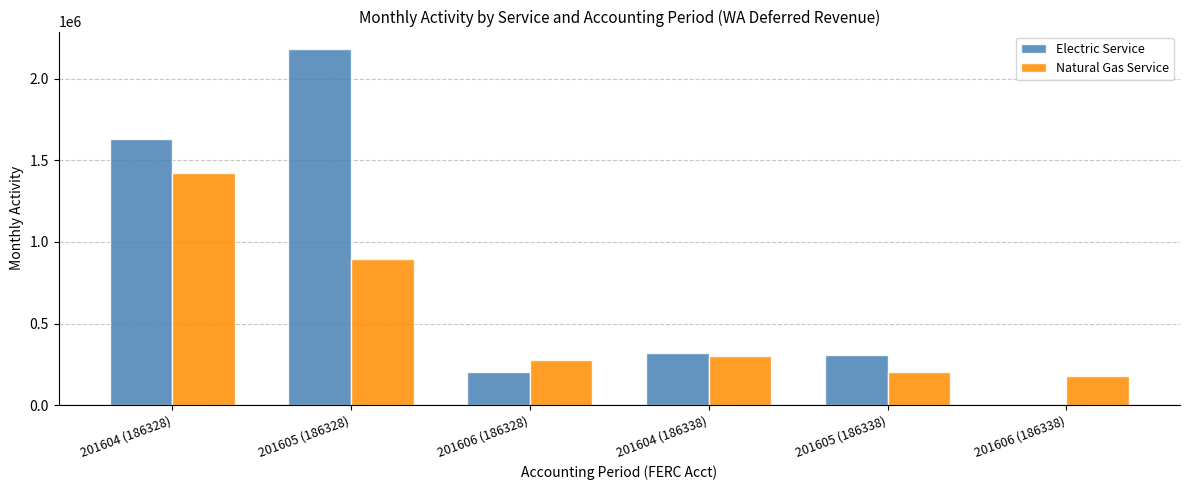

What is the difference between the Natural Gas Service values at 201606 (186338) and 201604 (186328)?

1244016.4